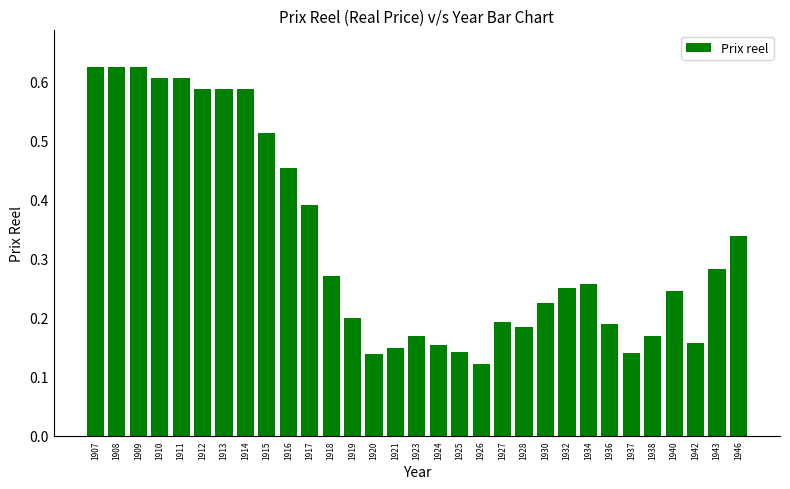

What is the sum of the values at 1910 and 1934?

0.9